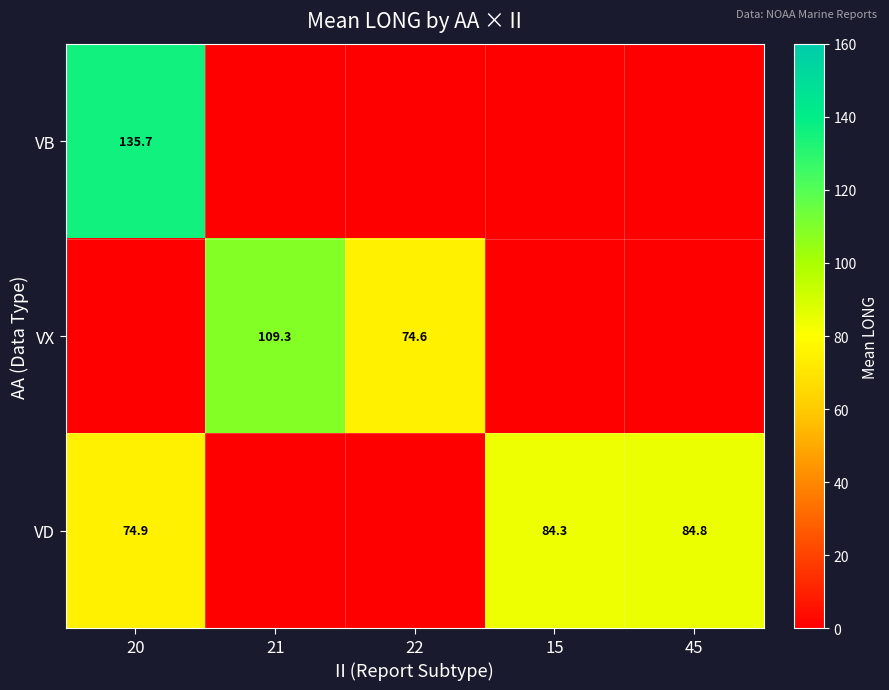

At how many categories does at least one series exceed 129?

1